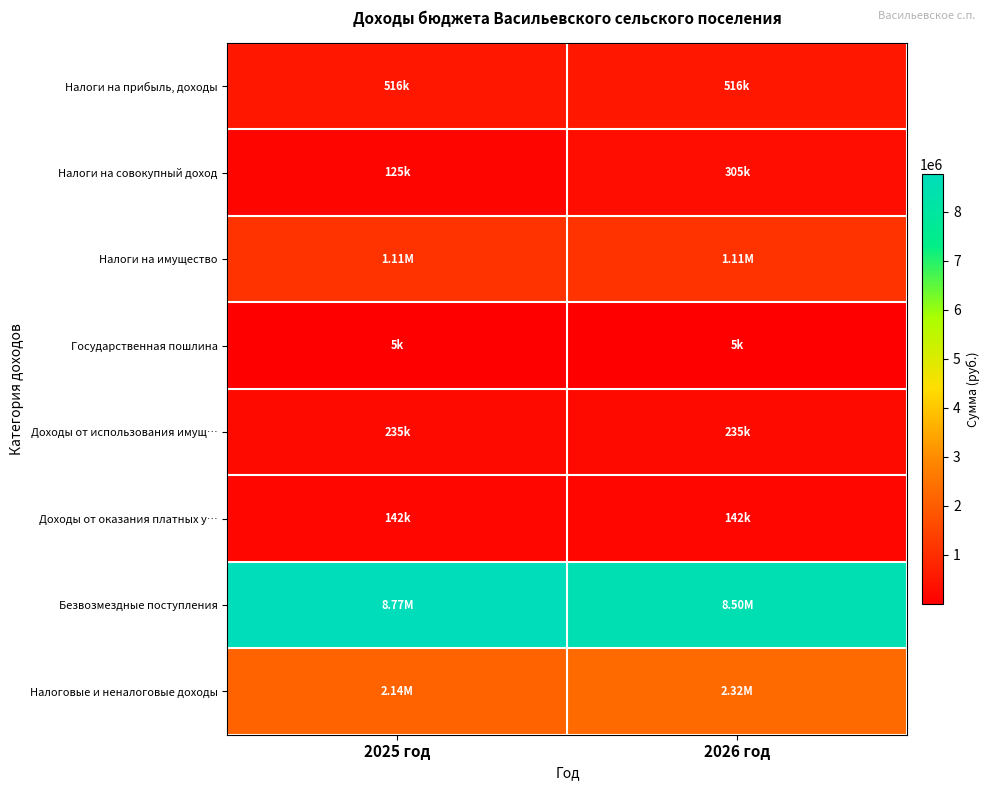

Reading left to right, what are all the values shown in this chart?

Налоги на прибыль, доходы: 2025 год=516361	2026 год=516361
Налоги на совокупный доход: 2025 год=125000	2026 год=305000
Налоги на имущество: 2025 год=1111800	2026 год=1111800
Государственная пошлина: 2025 год=5000	2026 год=5000
Доходы от использования имущ…: 2025 год=235000	2026 год=235000
Доходы от оказания платных у…: 2025 год=142000	2026 год=142000
Безвозмездные поступления: 2025 год=8771289	2026 год=8497564
Налоговые и неналоговые доходы: 2025 год=2135161	2026 год=2315161